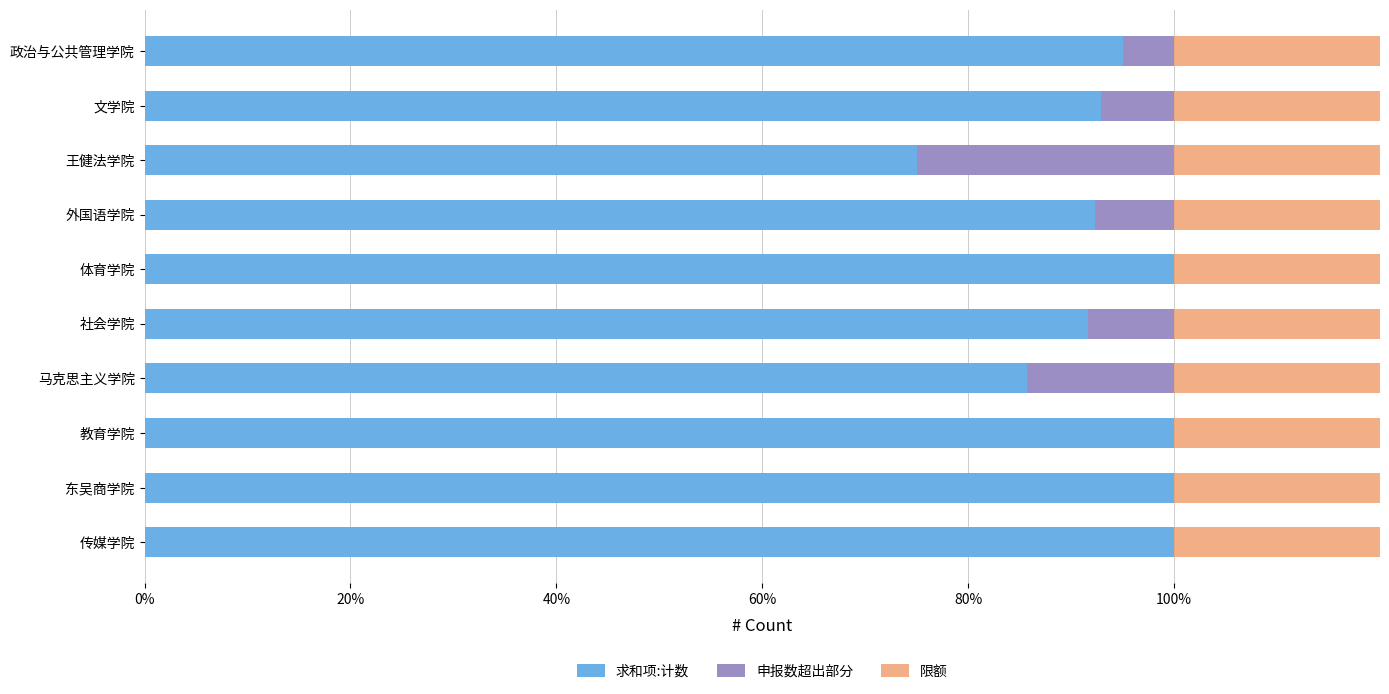

What is the average value of the 申报数超出部分 series?

6.7